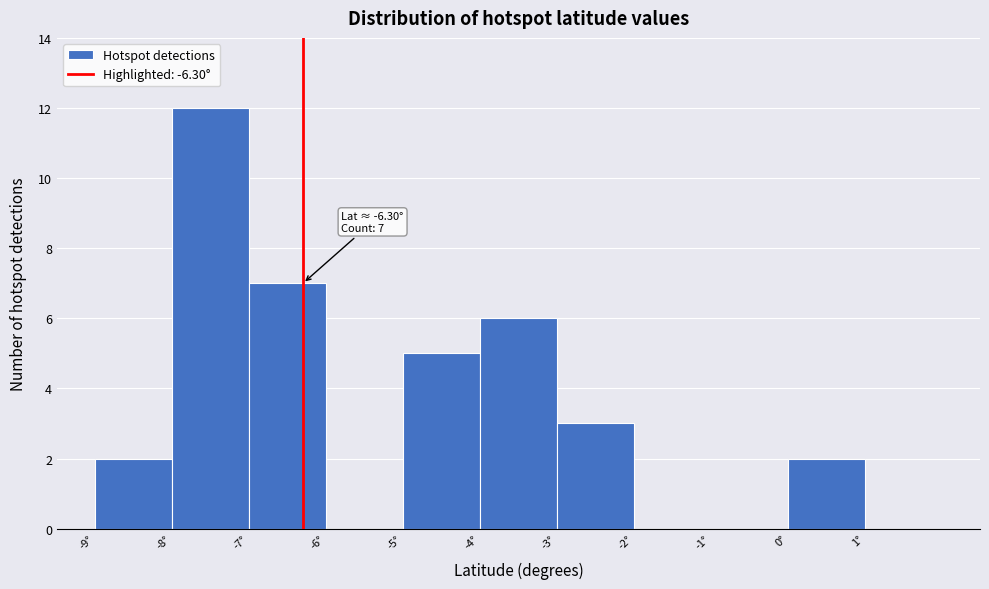

Which range on the x-axis has the tallest bar?

-8 to -7